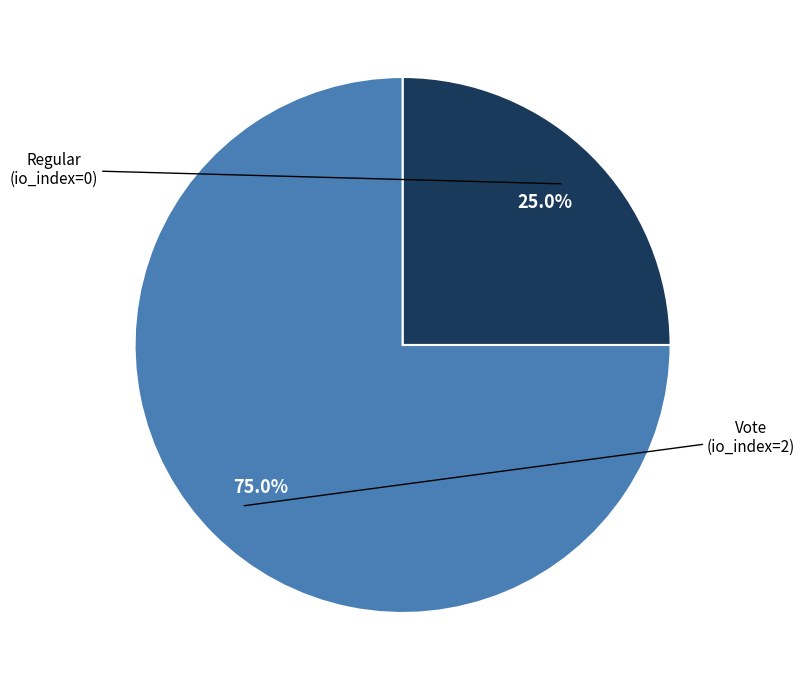

Is there any slice that represents more than half of the pie?

Yes